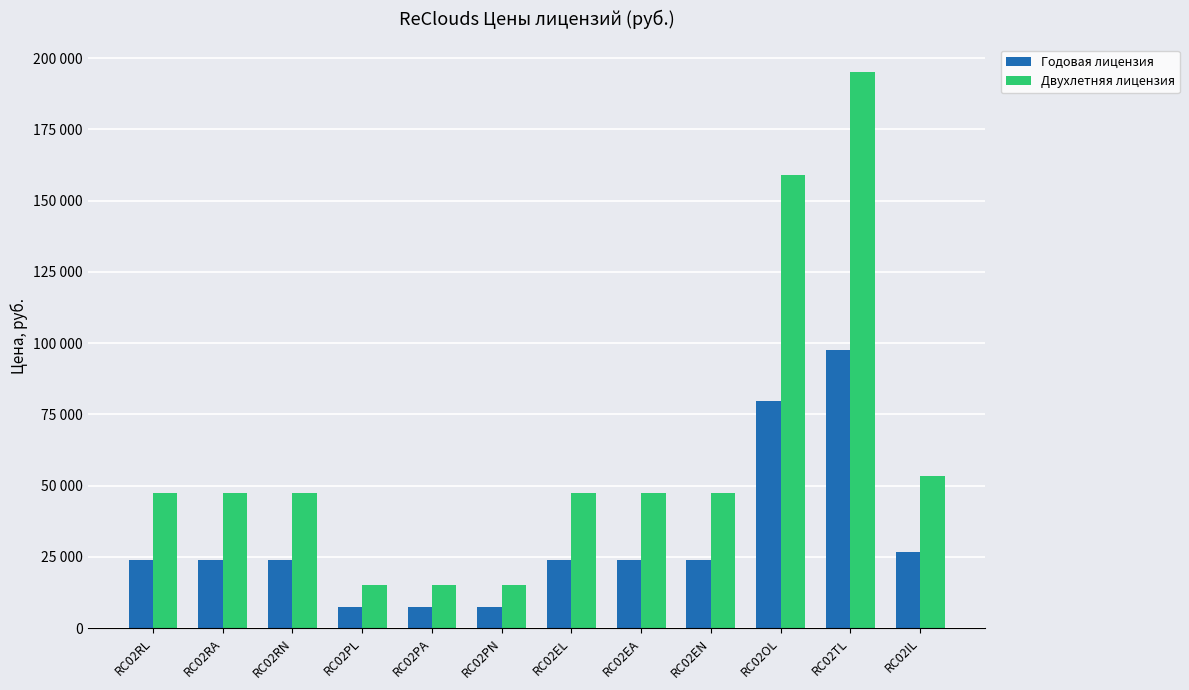

What position from the left is RC02RA?

2